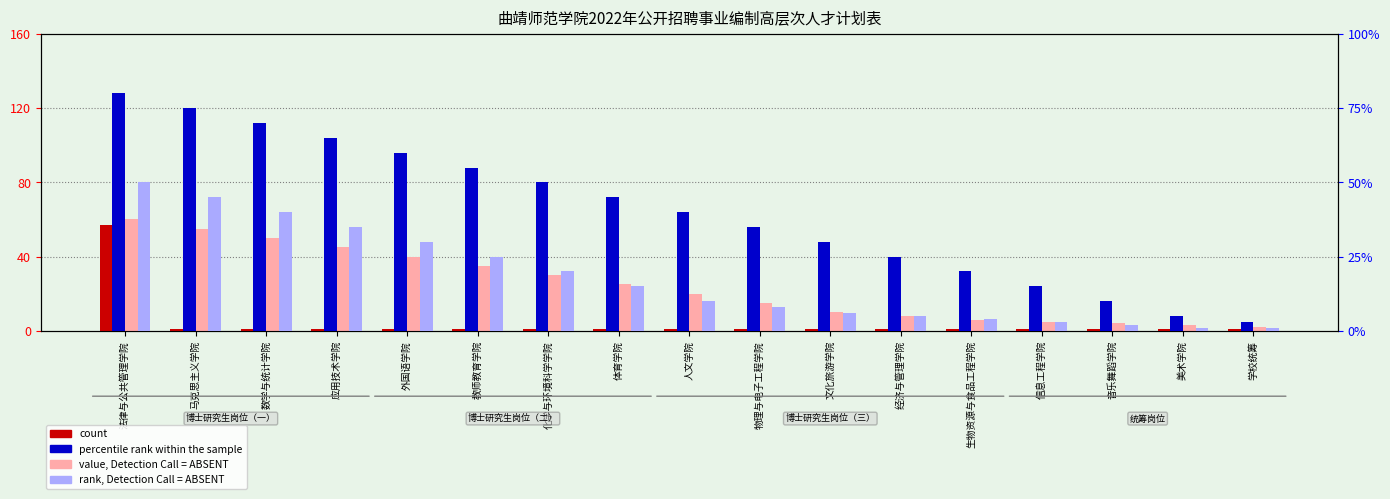

What position from the right is 马克思主义学院?

16